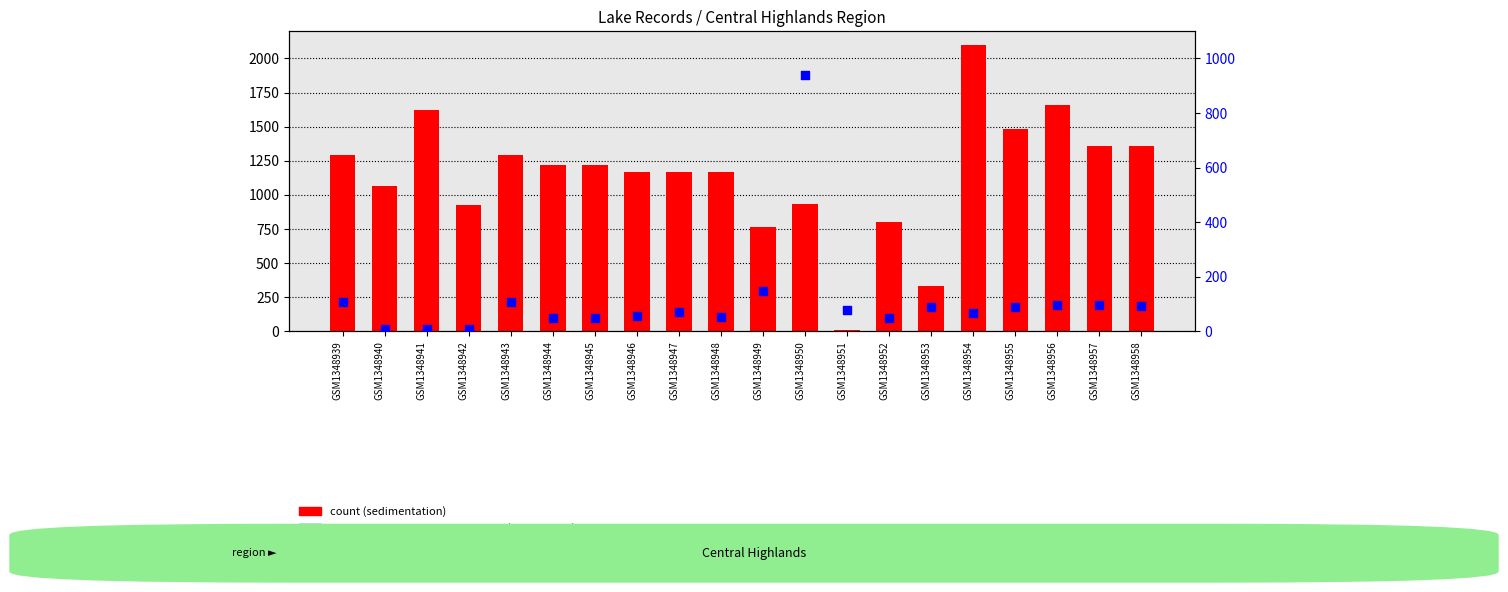

Which series has the largest total across all categories?

count (sedimentation)